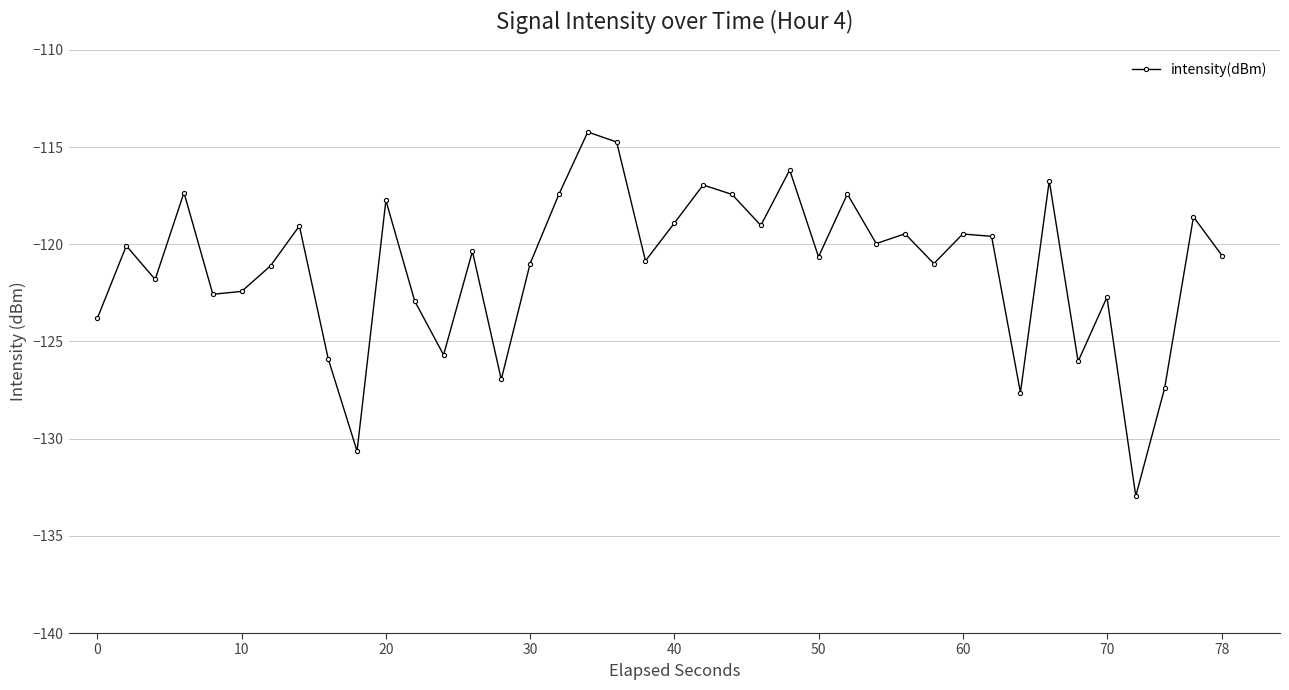

What is the value of the 32nd point from the left?

-119.6